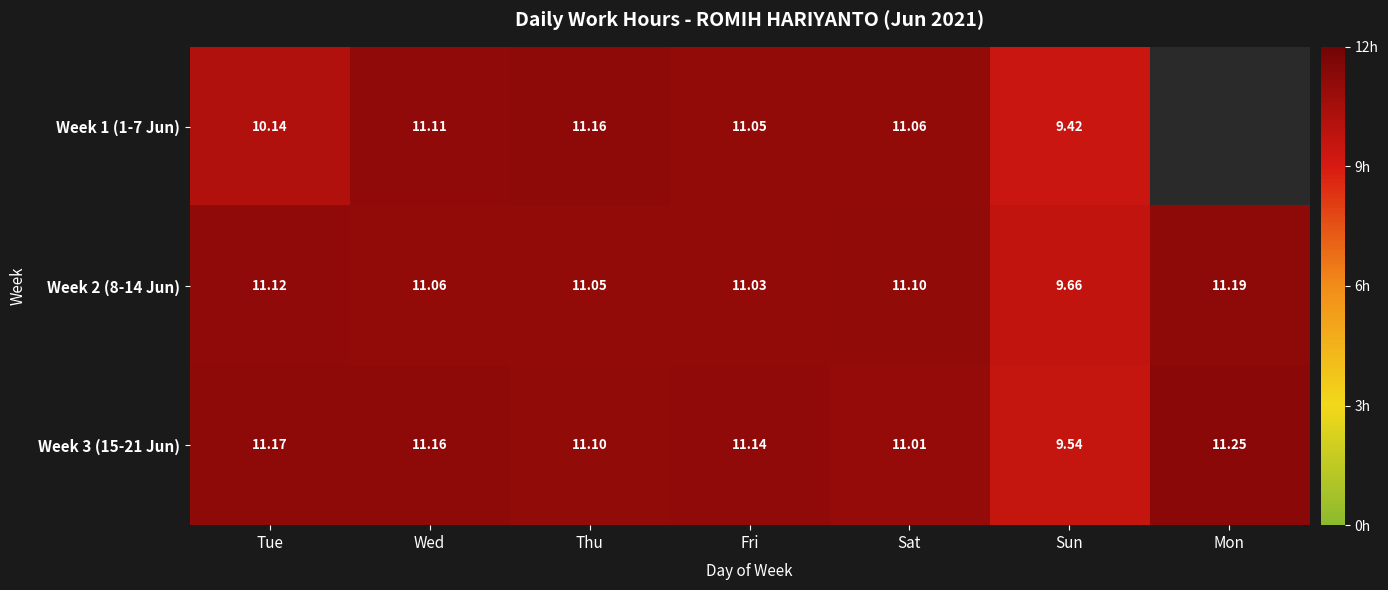

Rank the categories by Week 2 (8-14 Jun) value from lowest to highest.

Sun, Fri, Thu, Wed, Sat, Tue, Mon